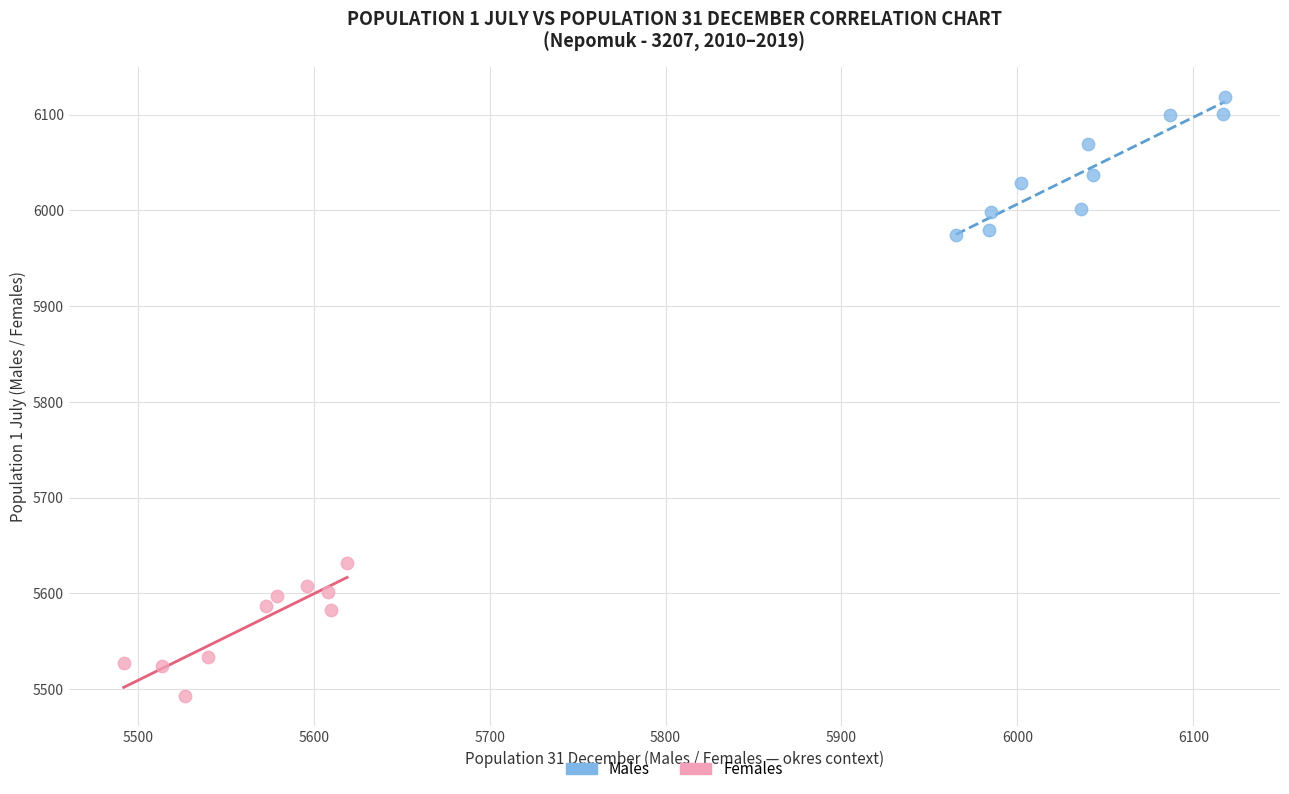

Which series reaches the minimum Y coordinate?

Females